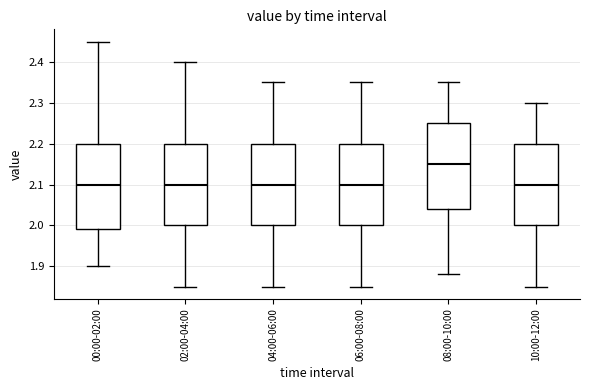

Reading left to right, transcribe this box plot: for each box, give where its median line is, the range the box spans, and where its two whiskers end, as read against the y-axis. The values are not printed on the chart, so give them approximately, as read against the axis.

00:00-02:00: median 2.10, box 1.99 to 2.20, whiskers 1.90 to 2.45
02:00-04:00: median 2.10, box 2.00 to 2.20, whiskers 1.85 to 2.40
04:00-06:00: median 2.10, box 2.00 to 2.20, whiskers 1.85 to 2.35
06:00-08:00: median 2.10, box 2.00 to 2.20, whiskers 1.85 to 2.35
08:00-10:00: median 2.15, box 2.04 to 2.25, whiskers 1.88 to 2.35
10:00-12:00: median 2.10, box 2.00 to 2.20, whiskers 1.85 to 2.30